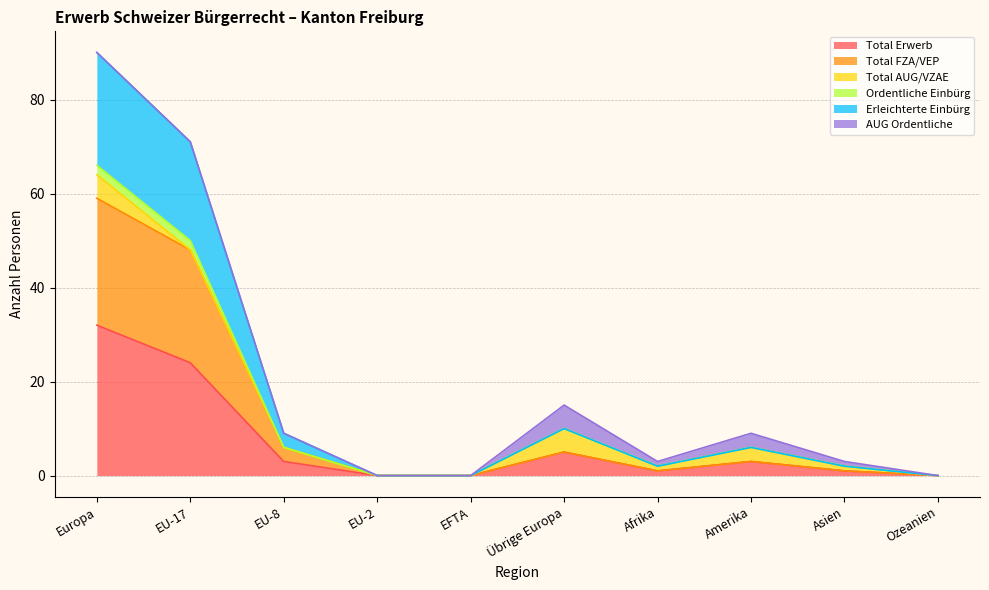

What is the label of the 3rd point from the right?

Amerika